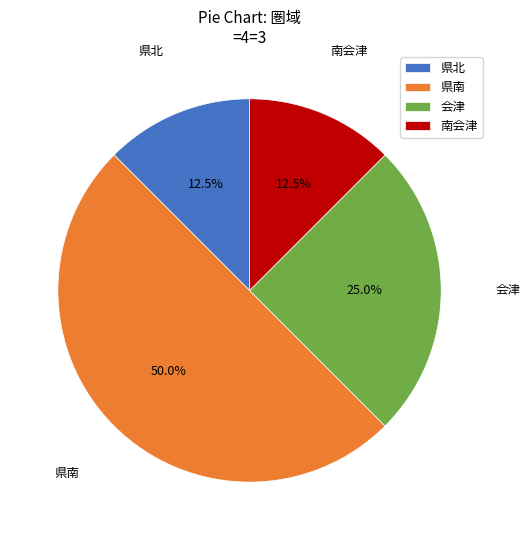

What is the largest slice in the pie chart?

県南